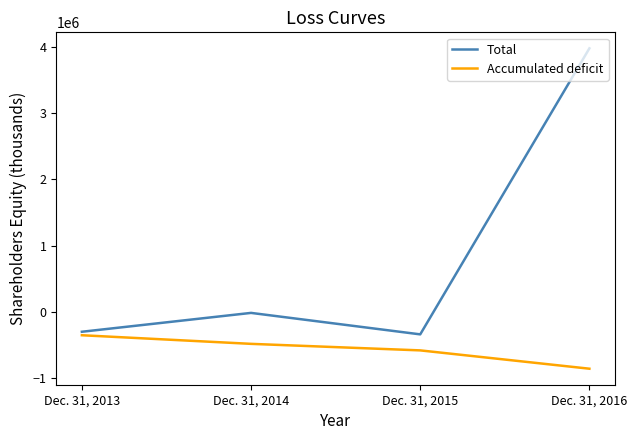

How many lines are shown in the chart?

2